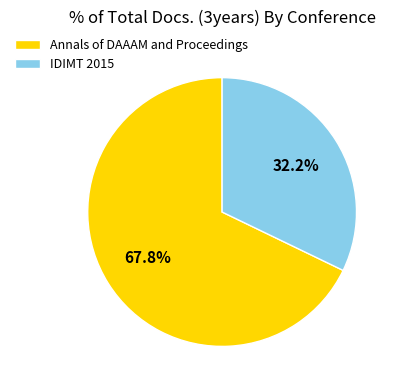

To the nearest percent, what portion does Annals of DAAAM and Proceedings represent?

68%